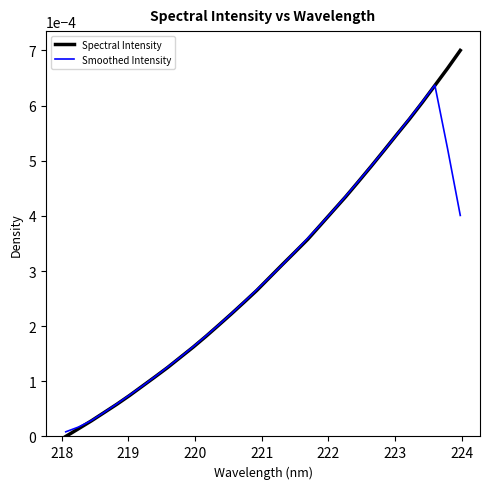

Which series has the largest range (max minus min)?

Spectral Intensity